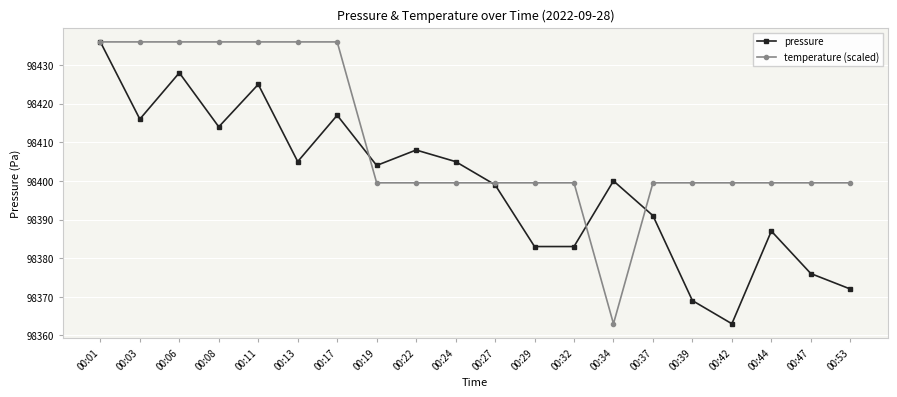

How many lines are shown in the chart?

2